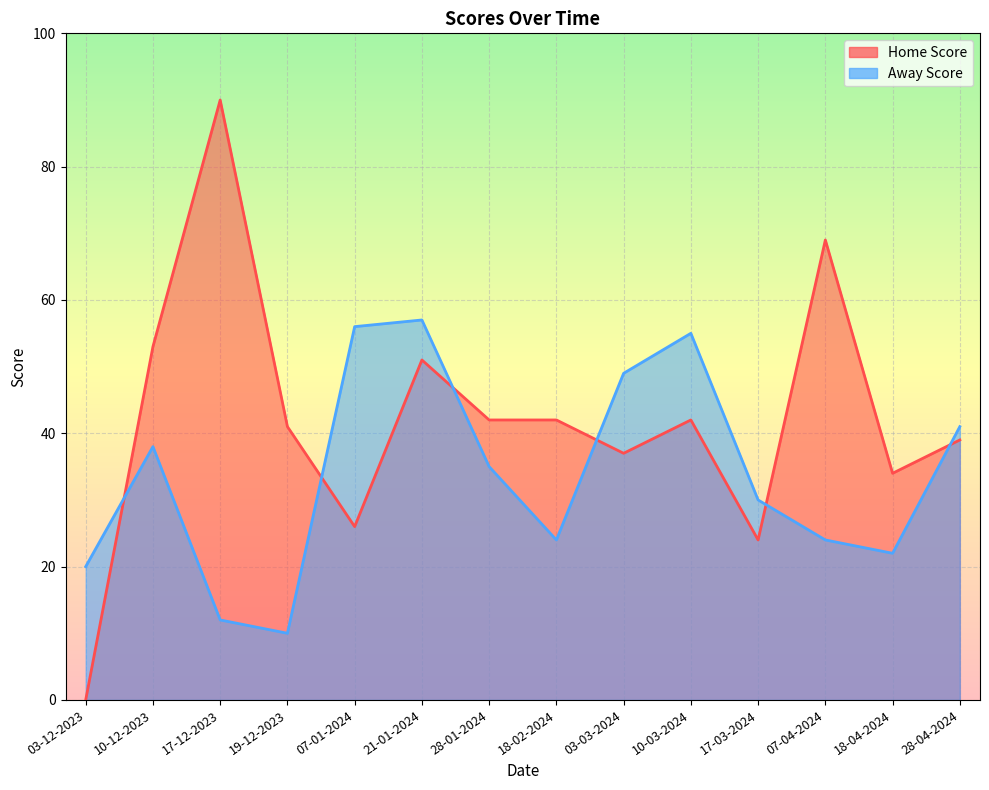

What is the difference between the highest and lowest values at 28-04-2024?

2